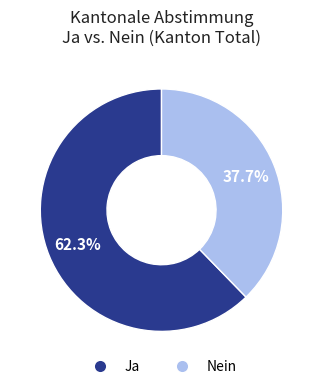

Rank the categories by value from highest to lowest.

Ja, Nein